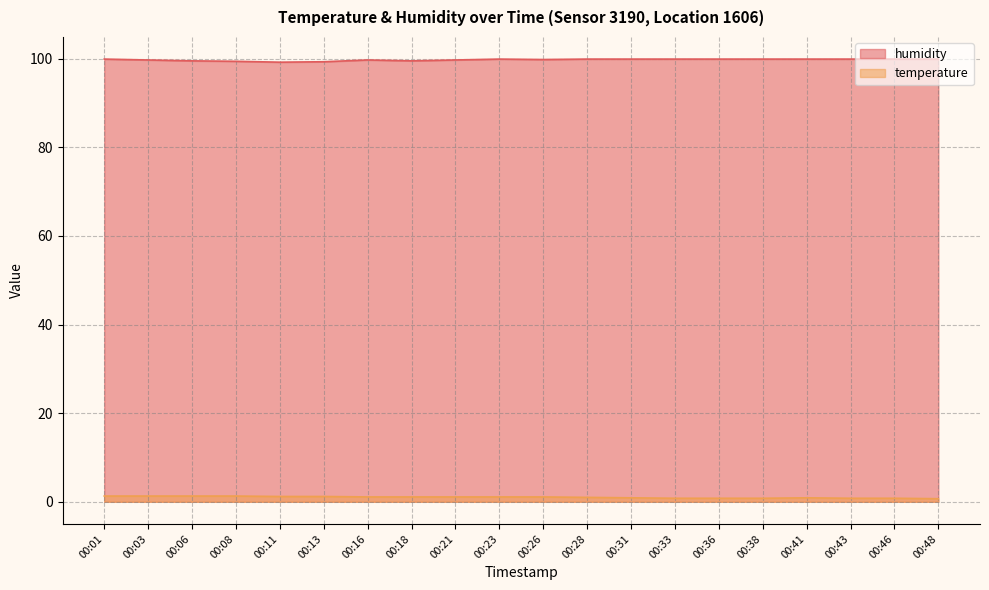

Where is humidity nearest to the value 99?

00:11